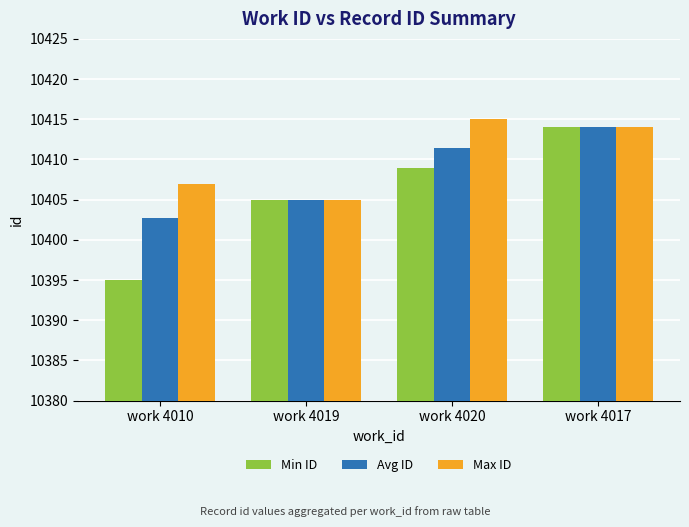

What is the greatest value displayed?

10415.0